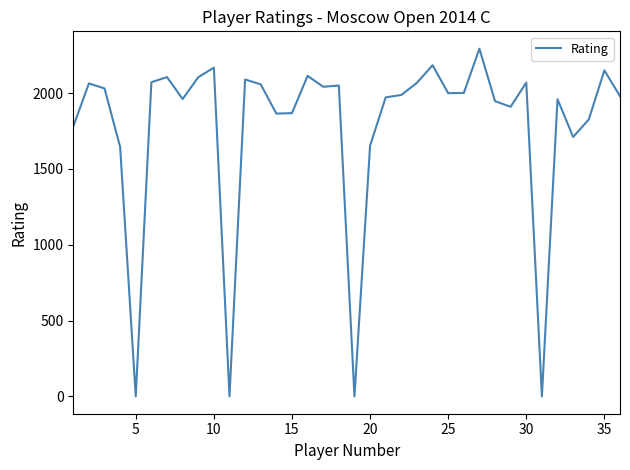

Does the chart have visible grid lines?

No